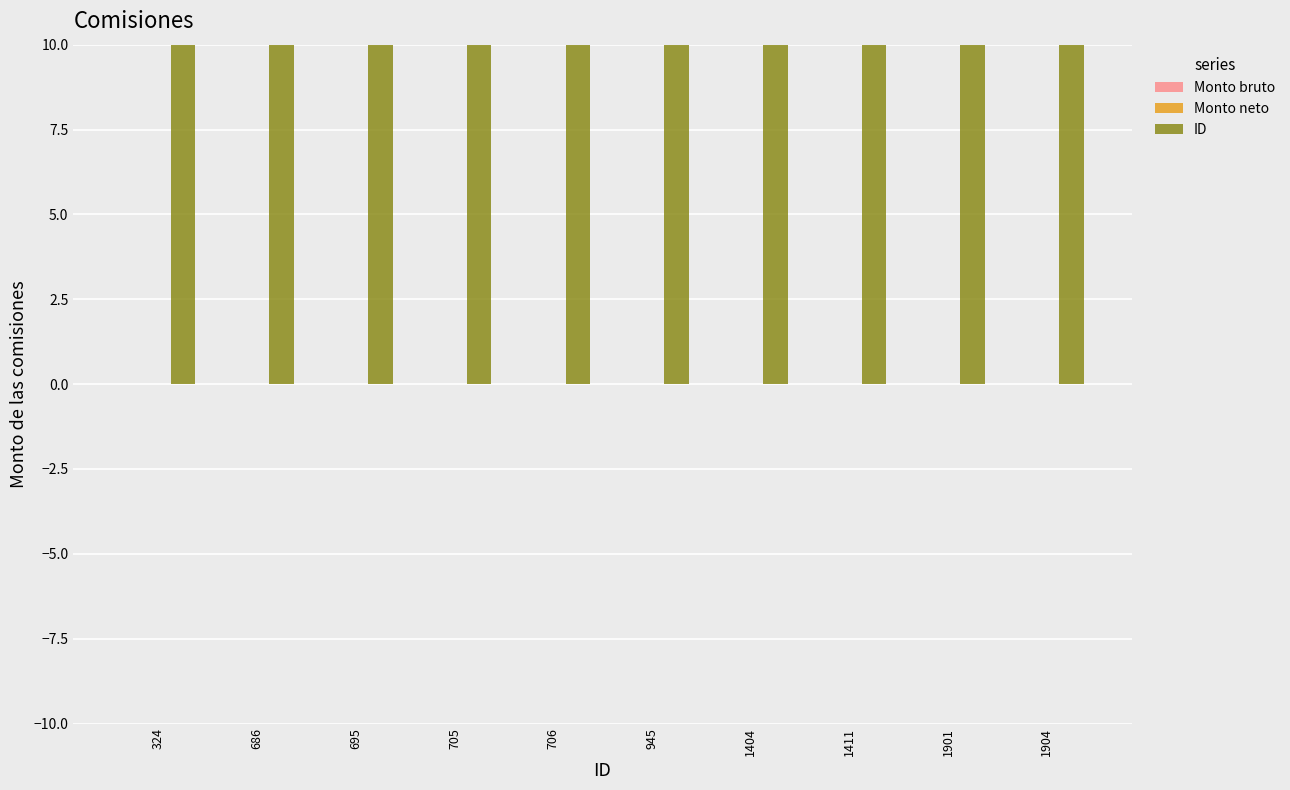

At 1901, list the series in order from largest to smallest.

ID, Monto bruto, Monto neto